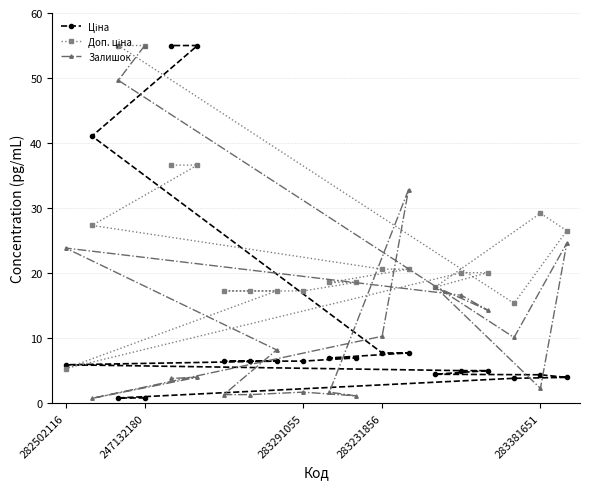

What is the spread (max minus min) of values at 282502116?

18.5